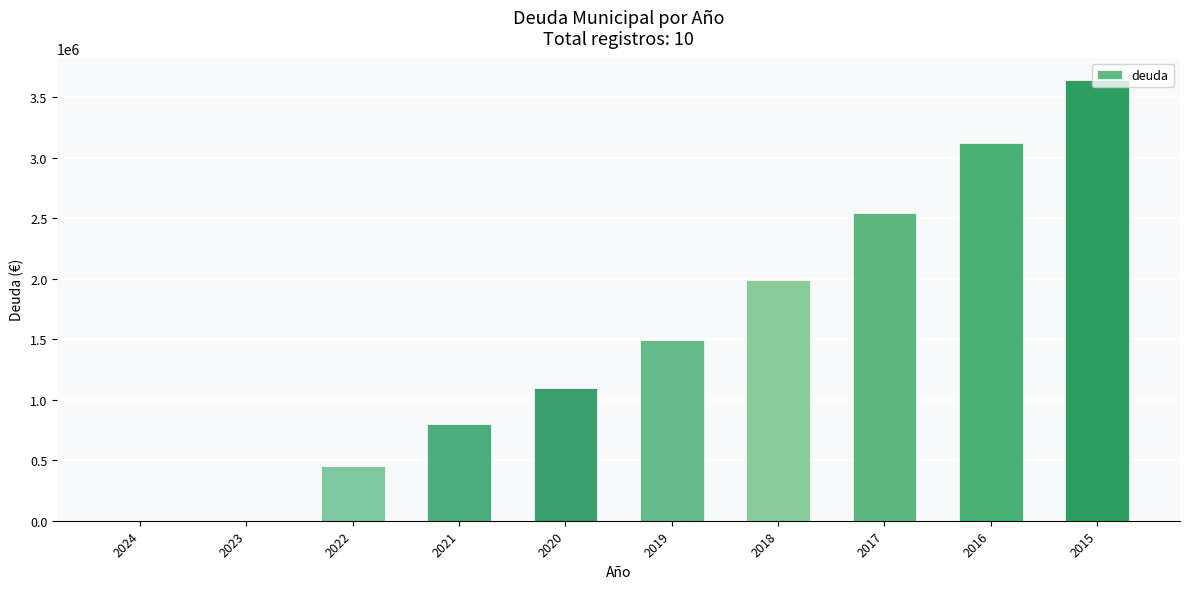

What is the change in value from 2022 to 2017?

+2087361.0